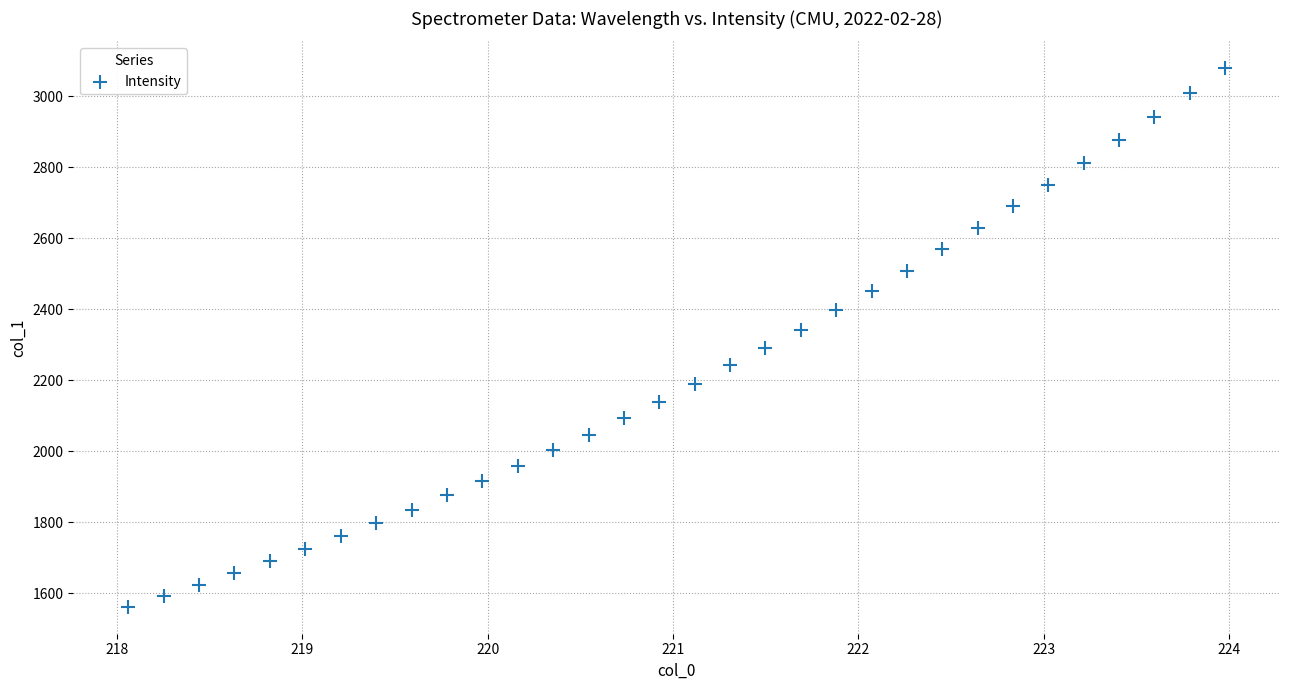

What is the range of X values (max minus min)?

5.9